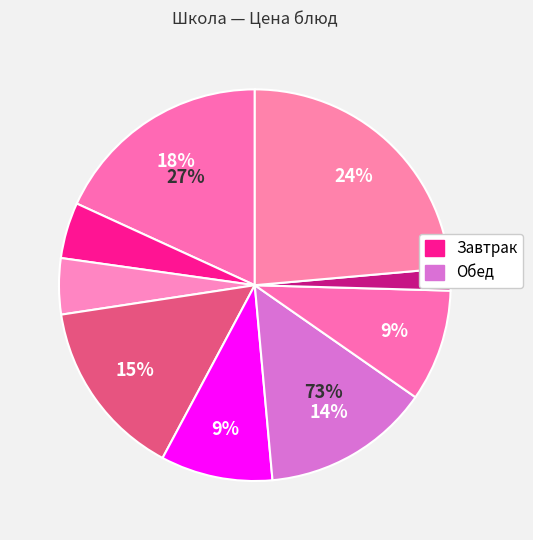

To the nearest percent, what portion does каша Дружба с маслом сливочным represent?

14%